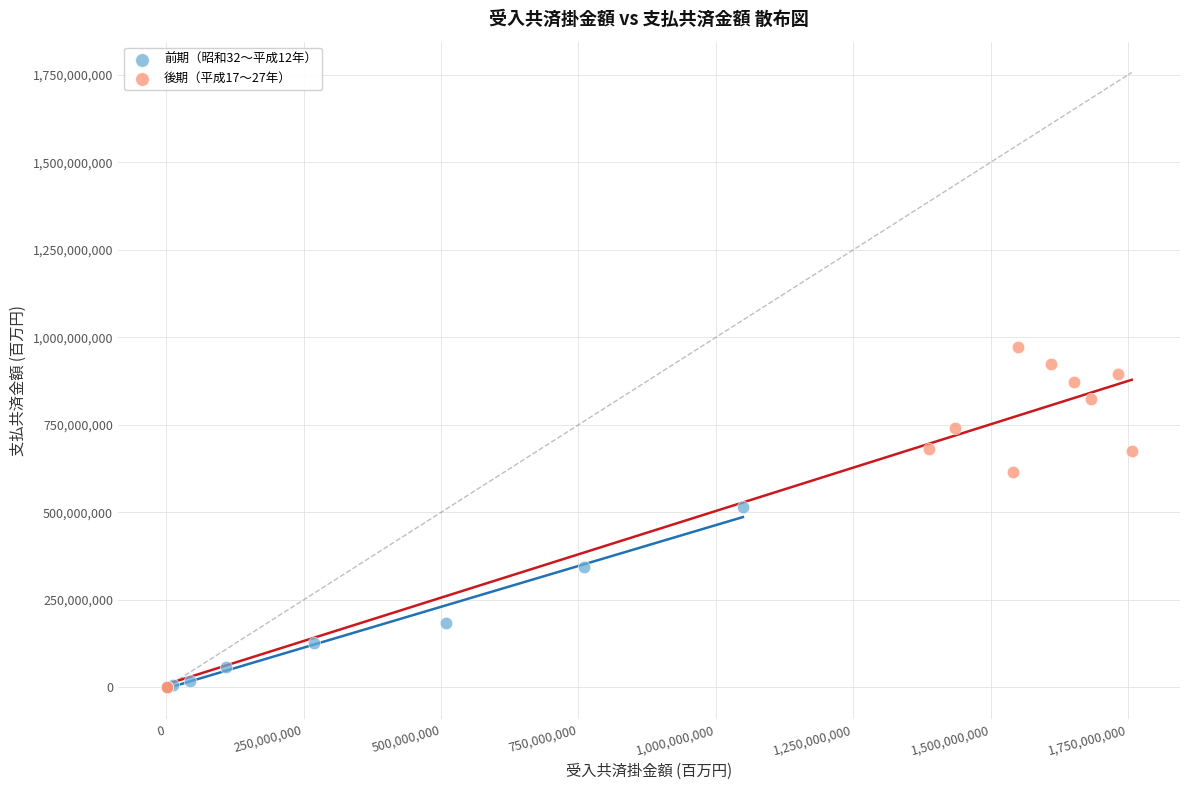

Which series has the widest spread of Y values?

後期（平成17〜27年）